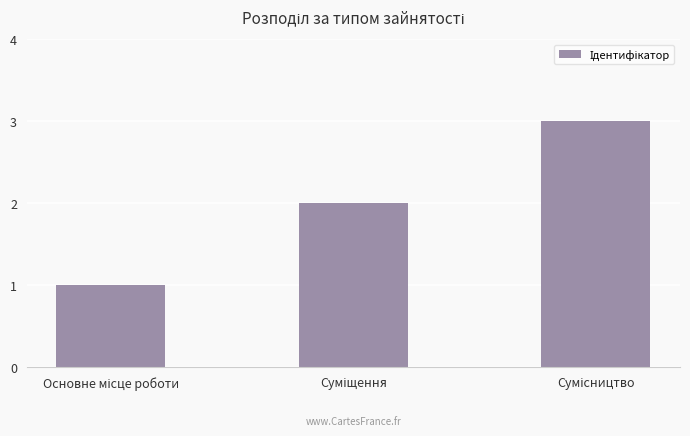

What is the greatest value displayed?

3